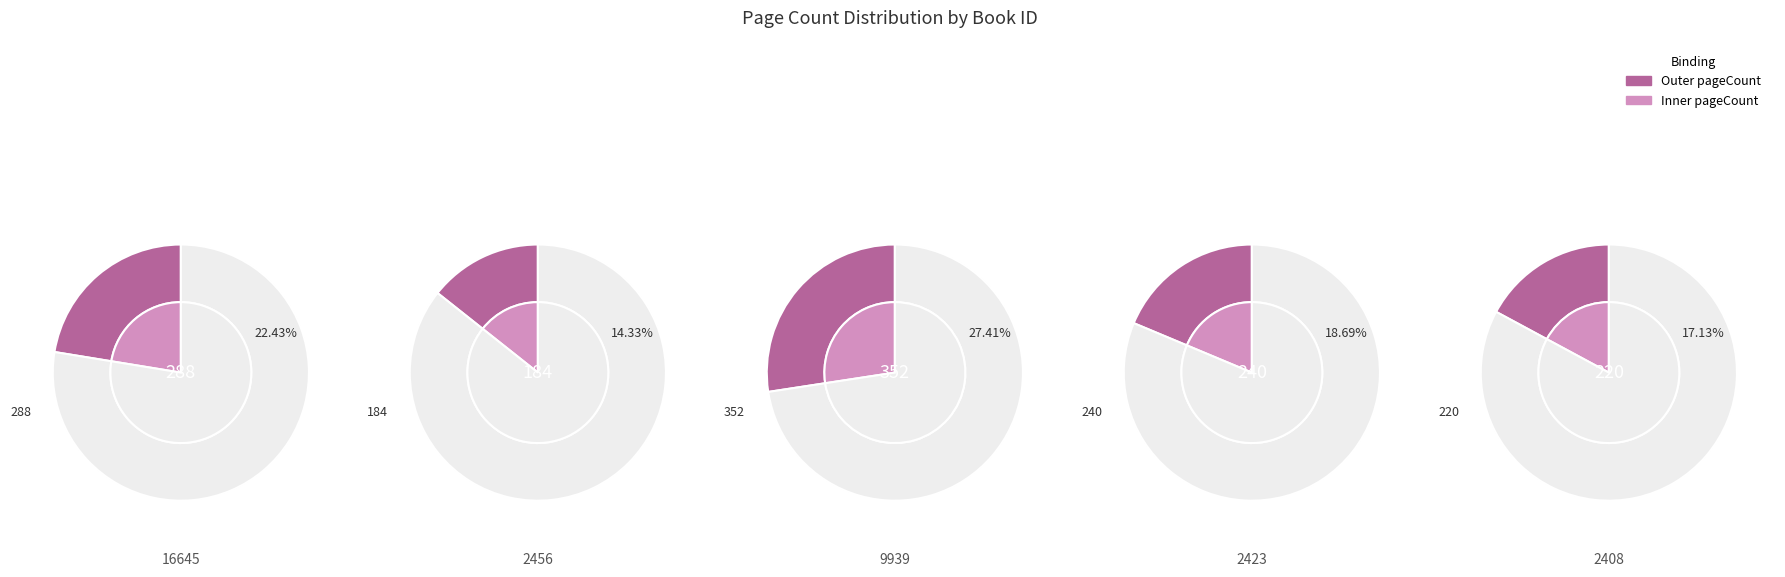

Is there any slice that represents more than half of the pie?

No